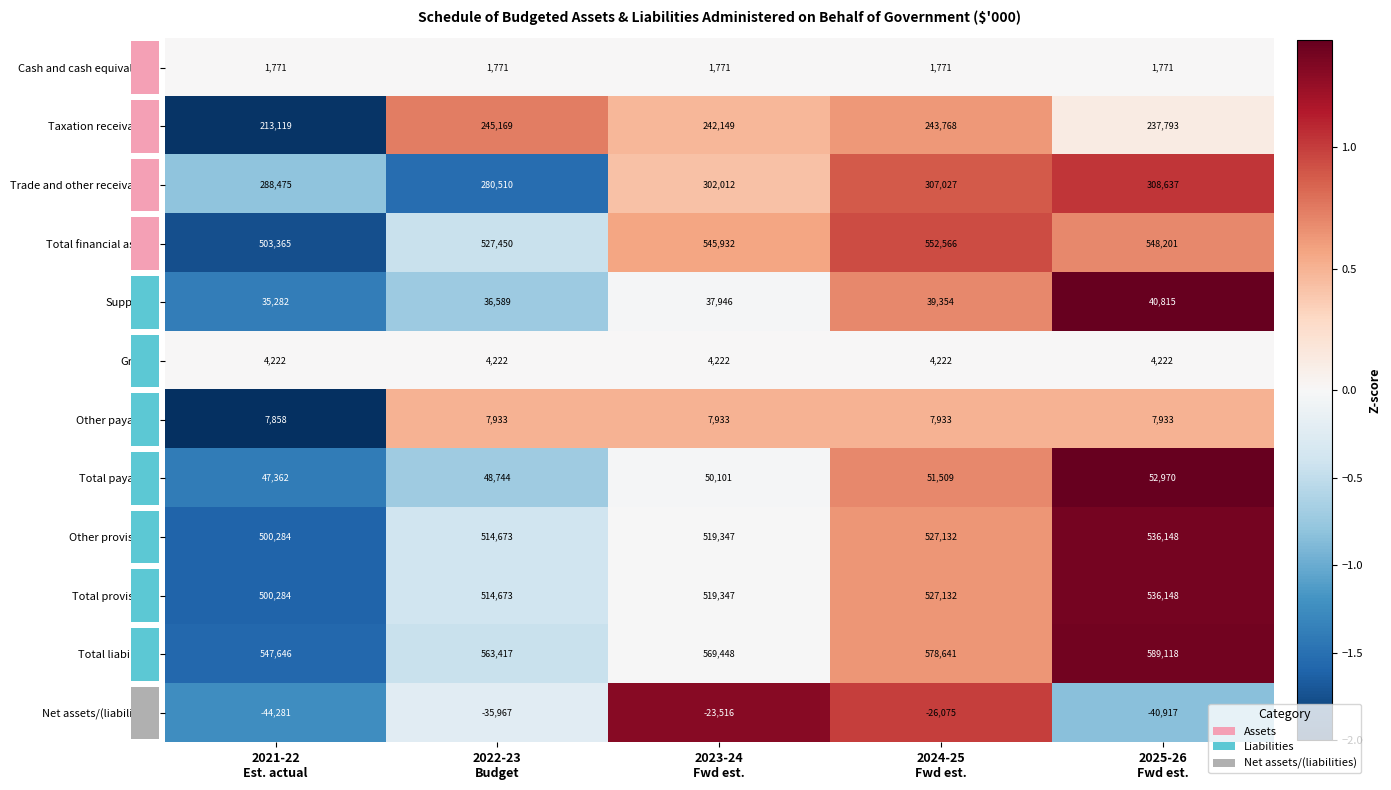

What is the difference between the maximum and minimum values in the Taxation receivables series?

32050